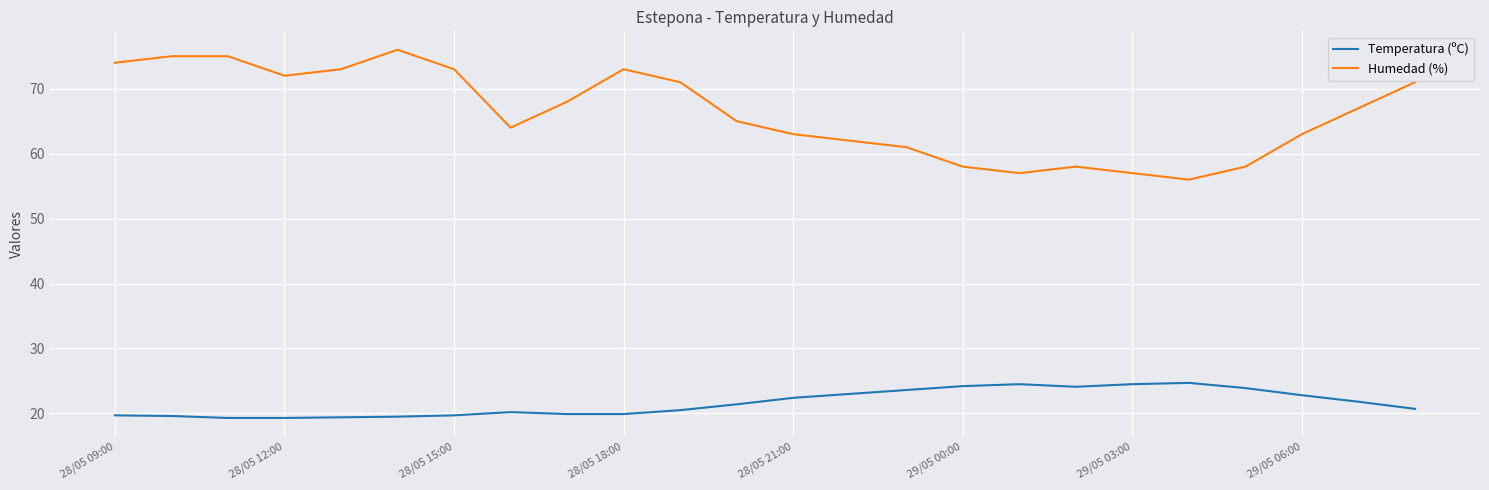

What is the maximum value for Humedad (%)?

76.0